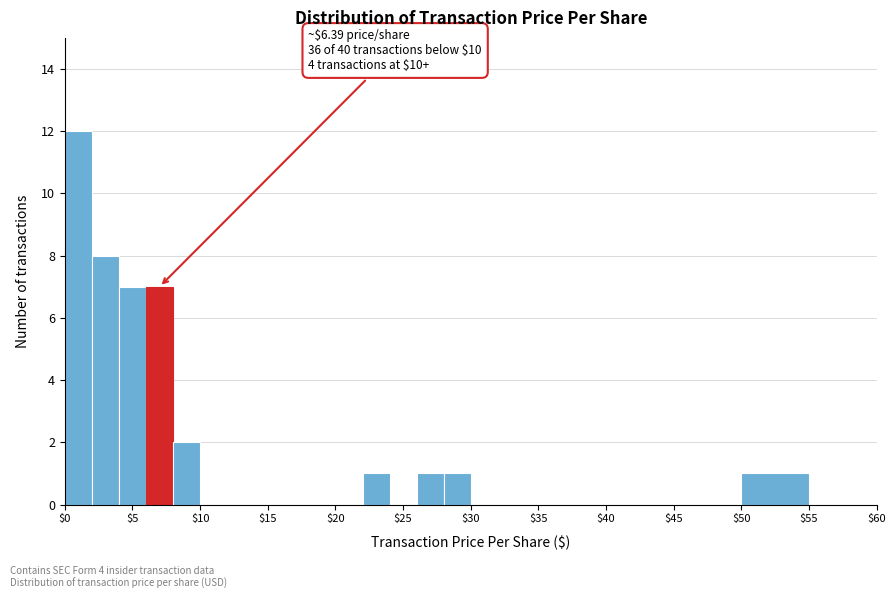

Over which range of the x-axis is the bar tallest?

0 to 2